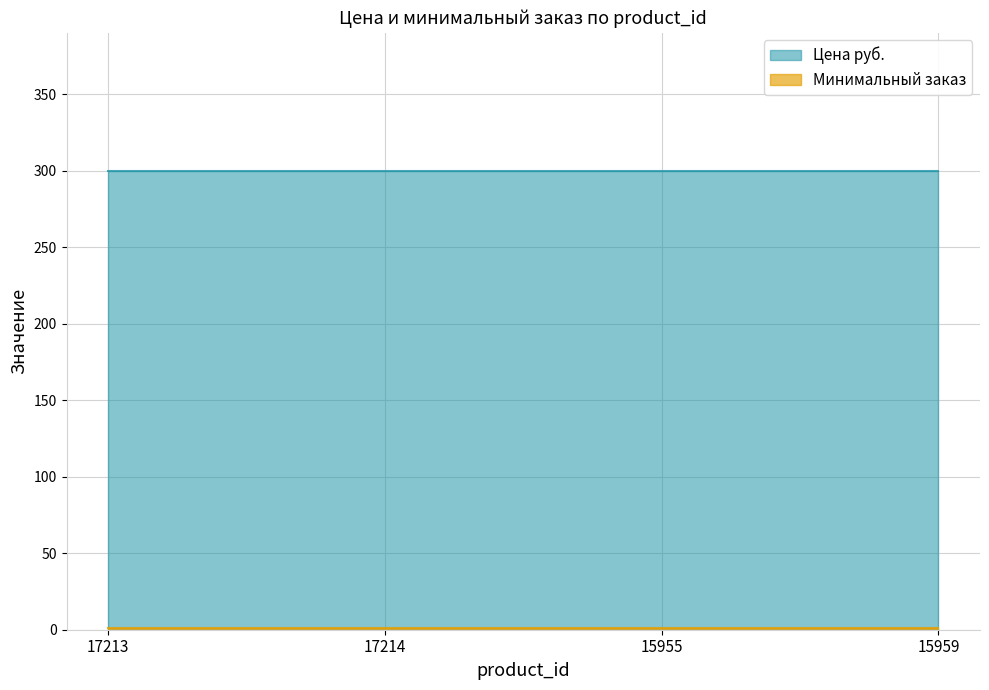

How many lines are shown in the chart?

2